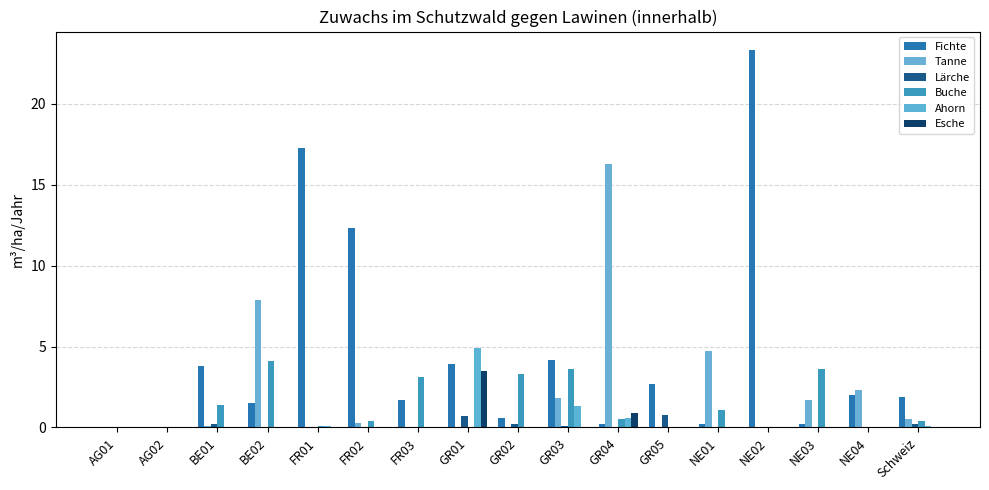

Are the bars grouped side by side (vs. stacked)?

Yes